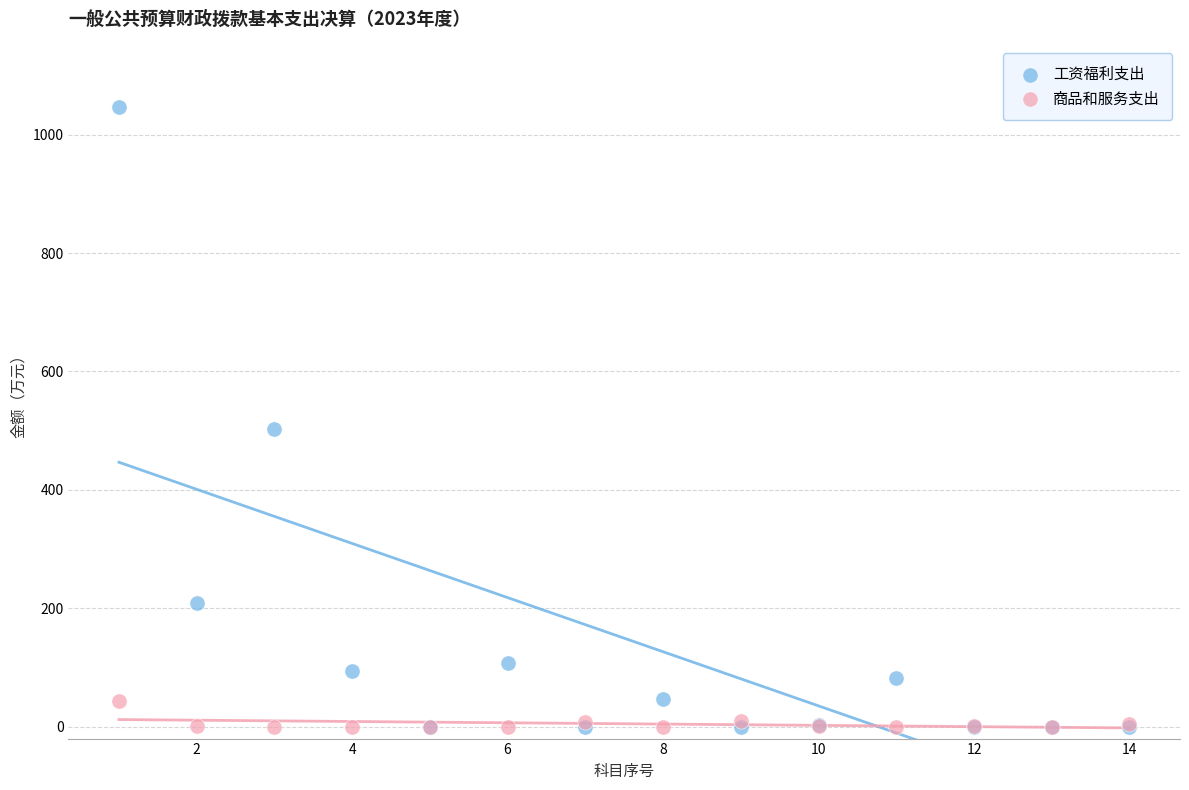

In the 工资福利支出 series, what Y value is closest to 523?

503.6